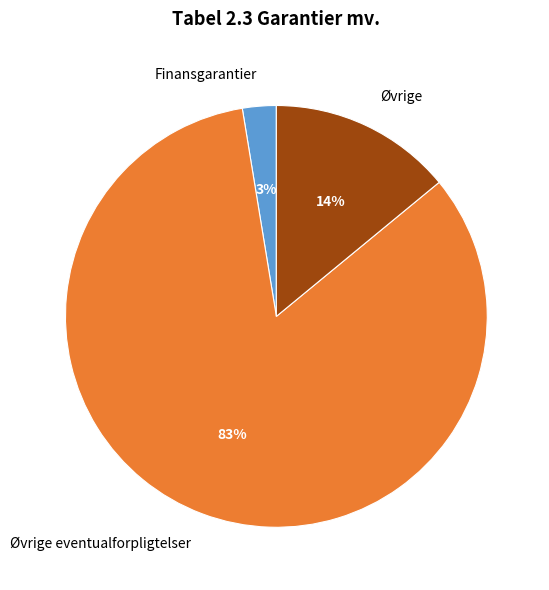

What is the largest slice in the pie chart?

Øvrige eventualforpligtelser